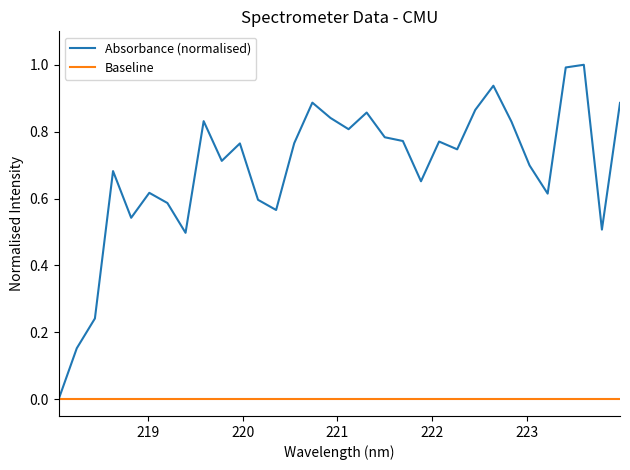

Which series has the widest spread of values?

Absorbance (normalised)